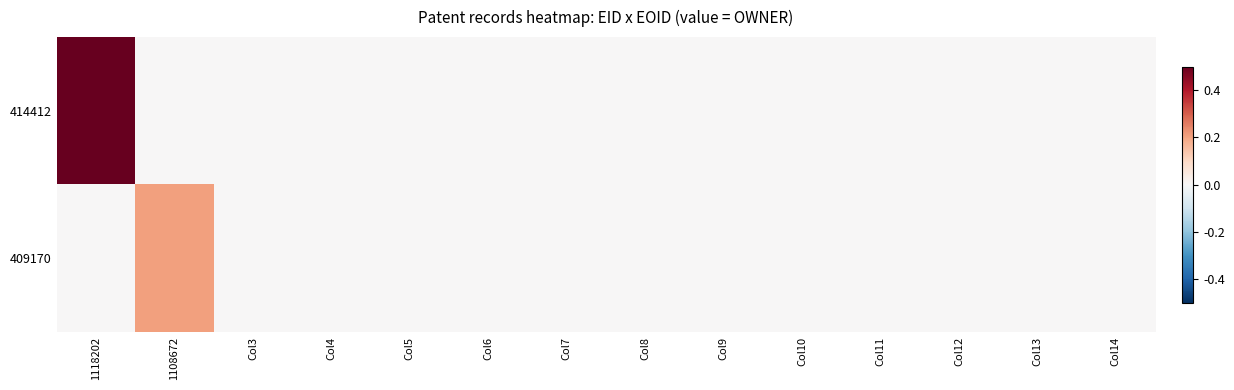

Reading right to left, list all the values displayed in this chart.

414412: Col14=0.0	Col13=0.0	Col12=0.0	Col11=0.0	Col10=0.0	Col9=0.0	Col8=0.0	Col7=0.0	Col6=0.0	Col5=0.0	Col4=0.0	Col3=0.0	1108672=0.0	1118202=0.5
409170: Col14=0.0	Col13=0.0	Col12=0.0	Col11=0.0	Col10=0.0	Col9=0.0	Col8=0.0	Col7=0.0	Col6=0.0	Col5=0.0	Col4=0.0	Col3=0.0	1108672=0.2	1118202=0.0